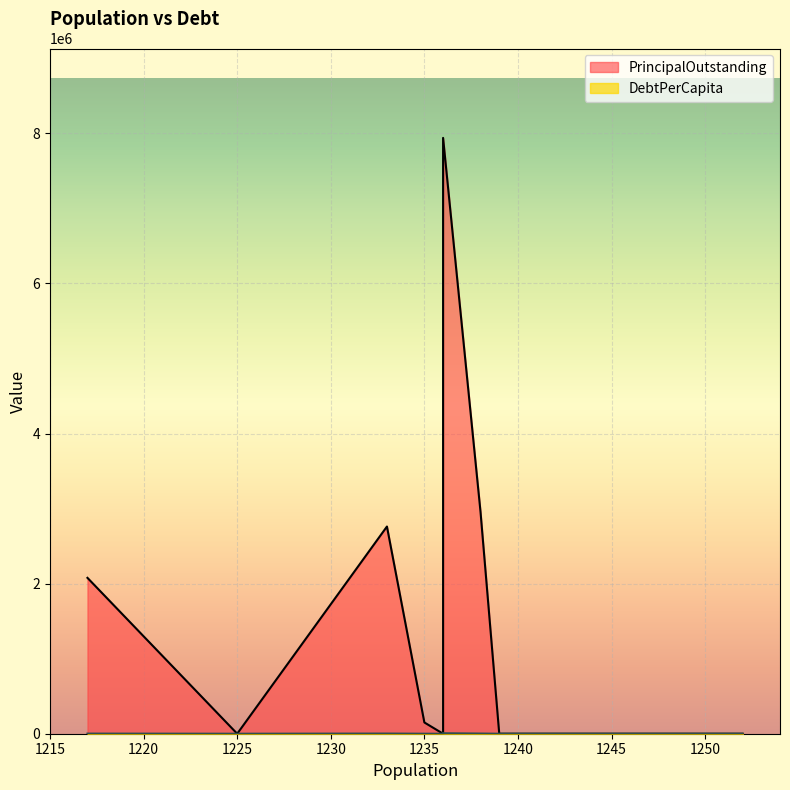

Which series has the largest total across all categories?

PrincipalOutstanding